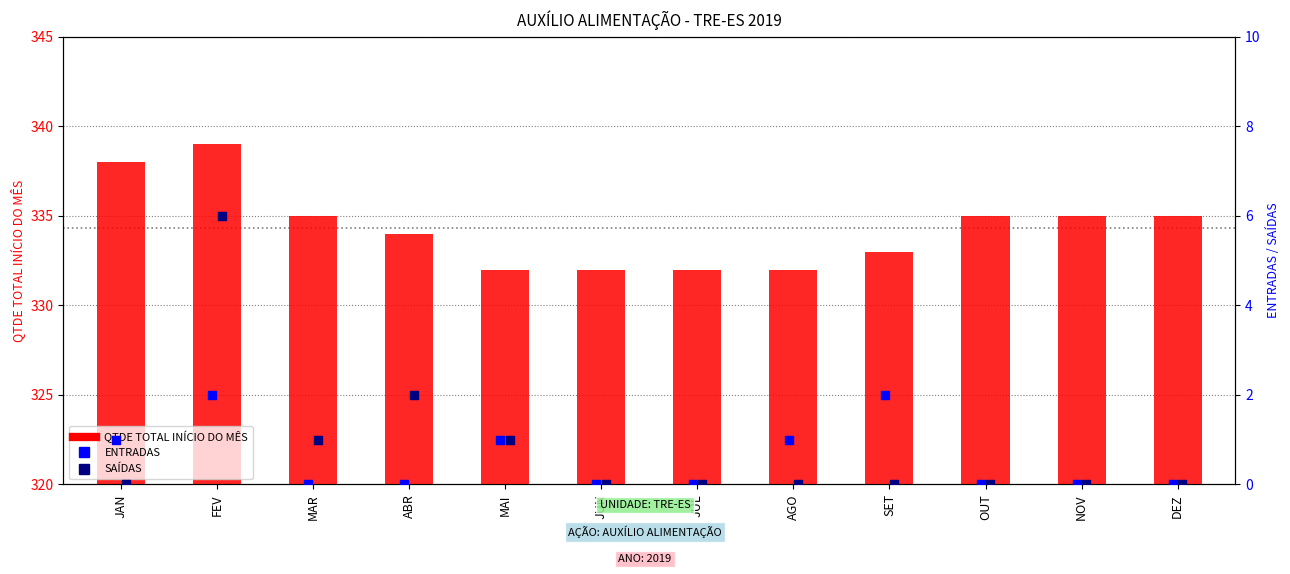

Which series contains the highest Y value?

QTDE TOTAL INÍCIO DO MÊS